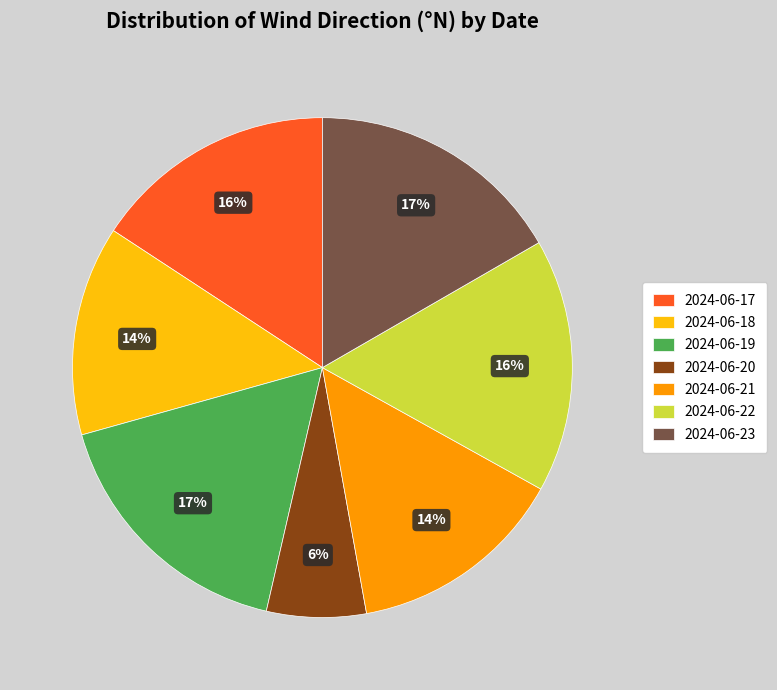

Does 2024-06-20 account for over 50% of the chart?

No